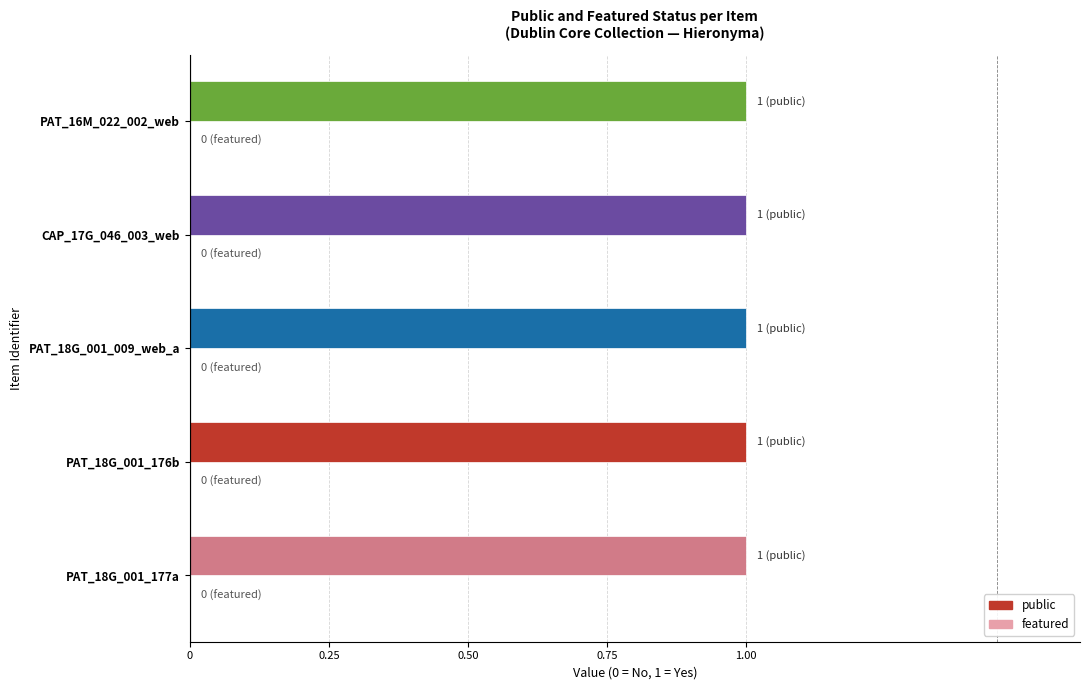

At which label does featured reach its minimum?

Image mi-page (PAT_18G_001_177a)